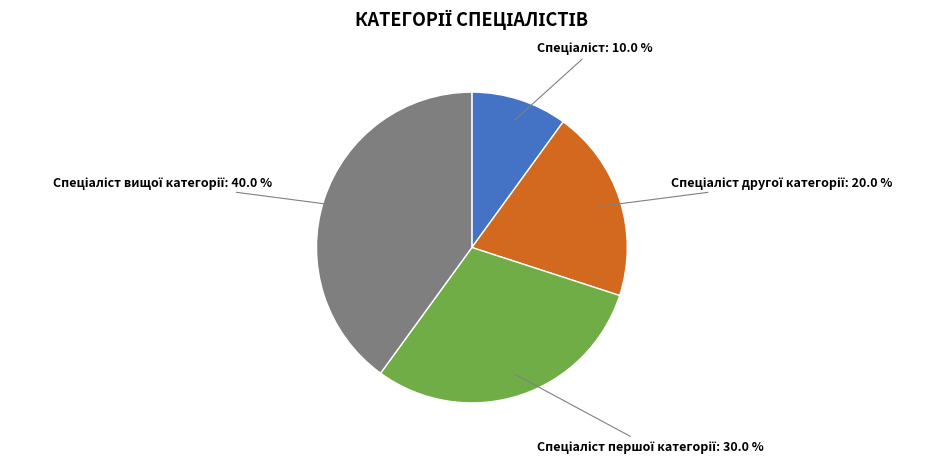

Does any single category account for the majority?

No